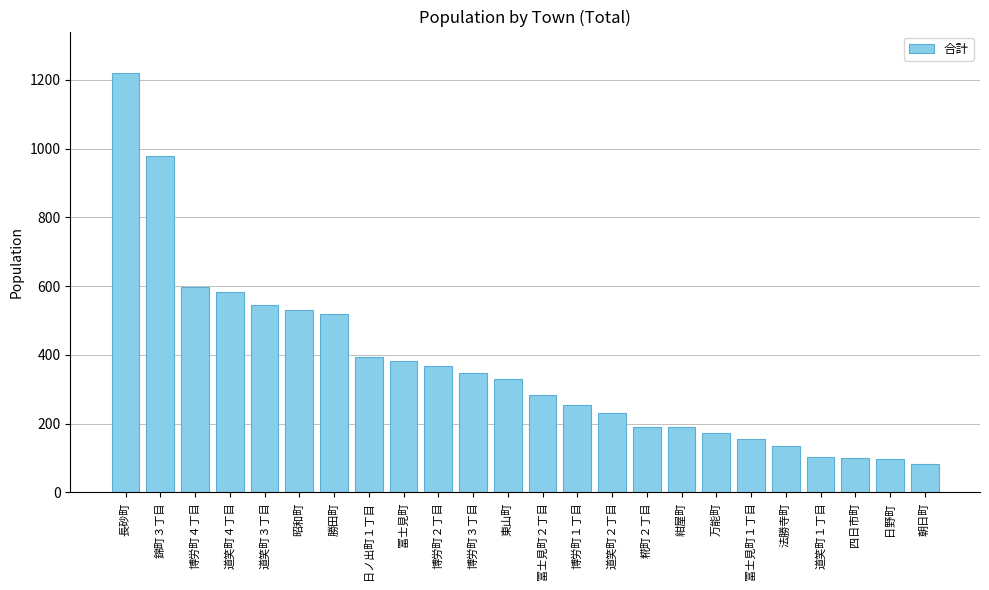

What is the label of the 24th bar from the right?

長砂町